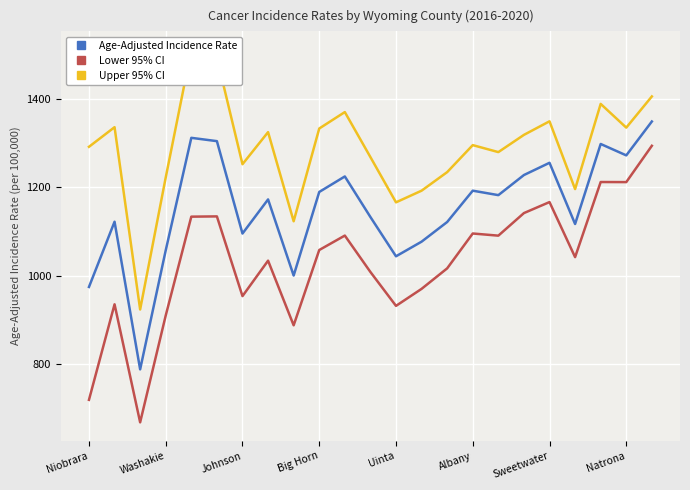

What is the maximum value for Upper 95% CI?

1511.0